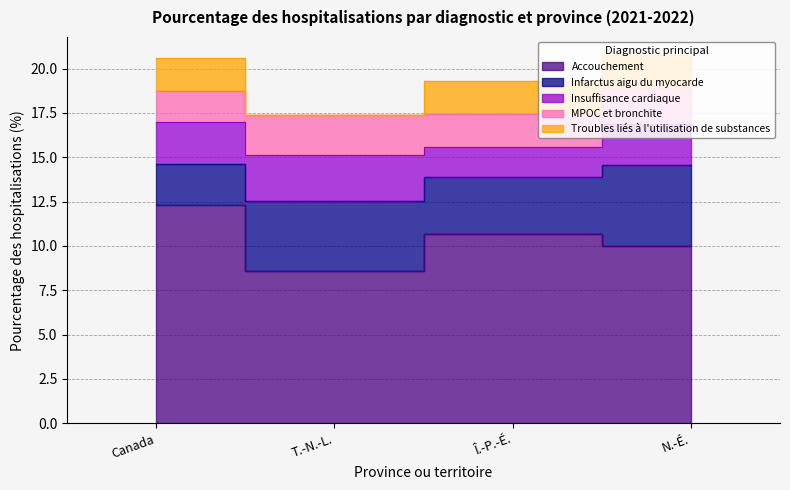

What is the approximate value of MPOC et bronchite at Canada?

1.8